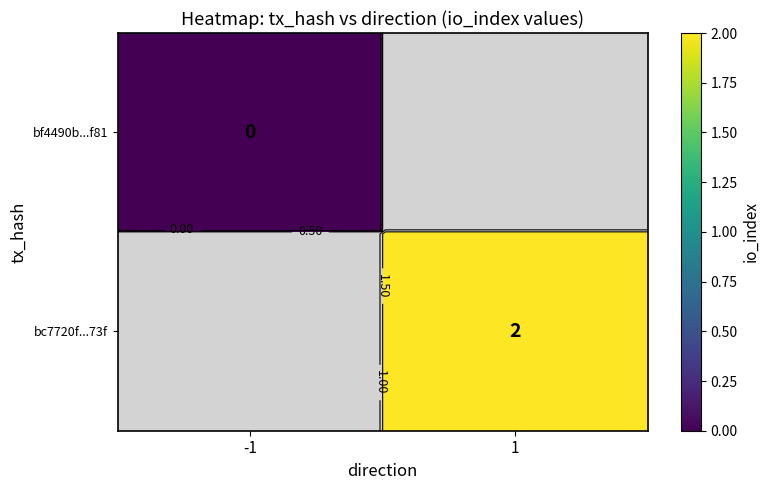

At how many categories does at least one series exceed 0?

1